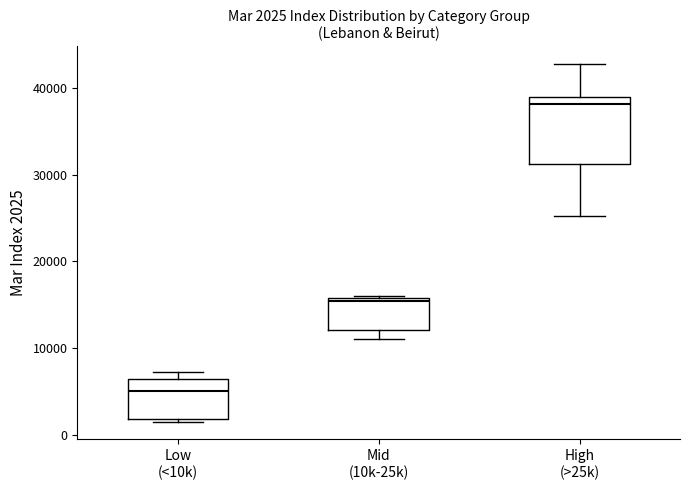

Which box has the lowest median line?

Low (<10k)